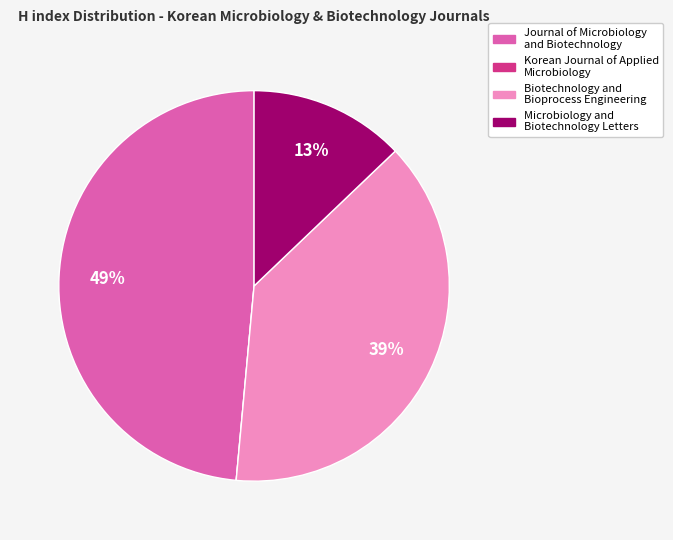

To the nearest percent, what is the combined percentage of Biotechnology and Bioprocess Engineering and Microbiology and Biotechnology Letters?

51%